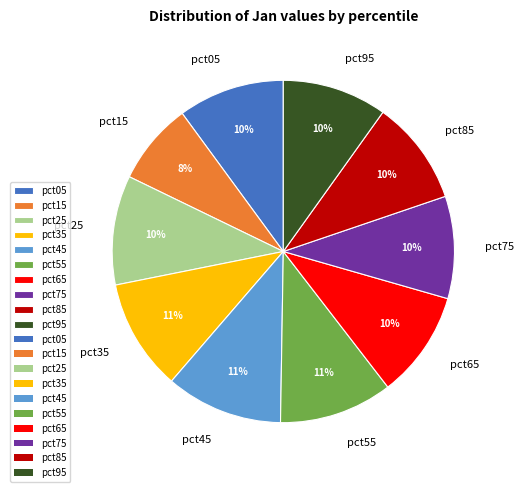

Is pct05 the majority of the pie?

No